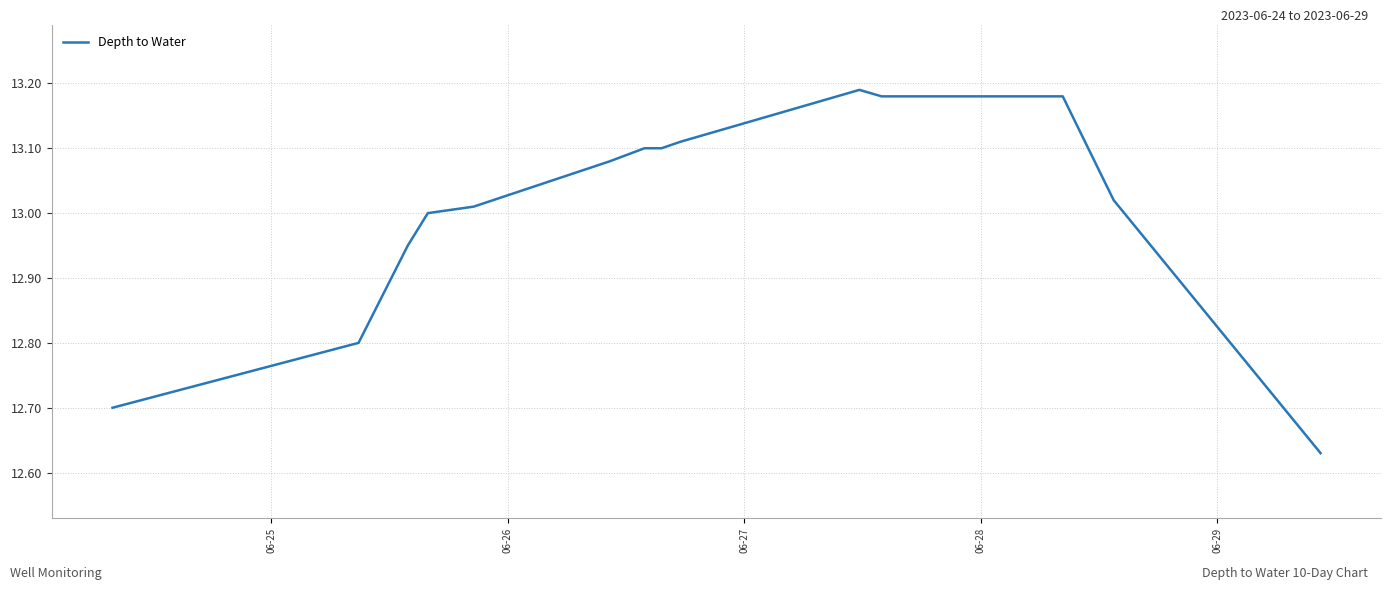

What is the difference between the maximum and minimum values?

0.6